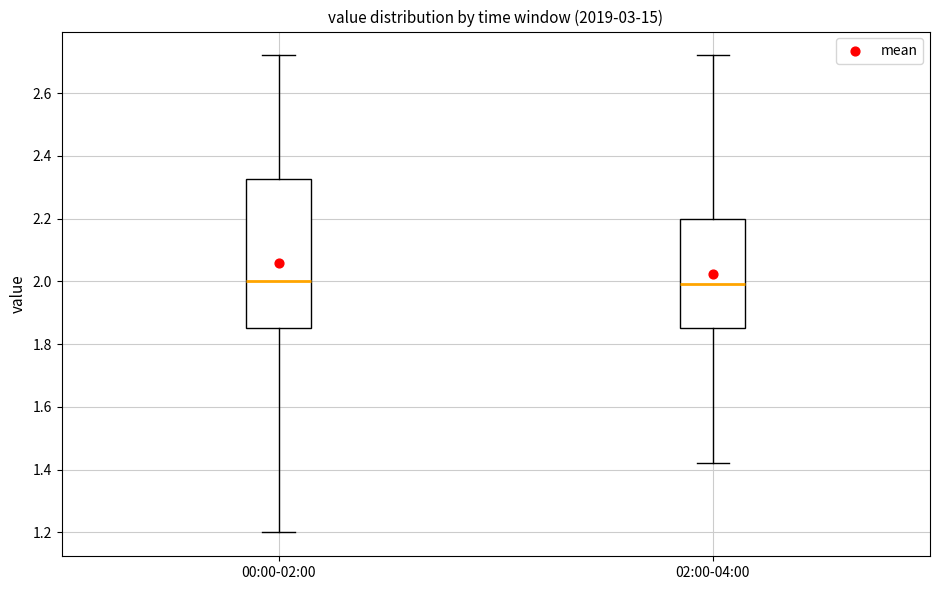

Where does the median line of the box for 02:00-04:00 sit on the y-axis? The values are not printed on the chart, so give them approximately, as read against the axis.

2.00